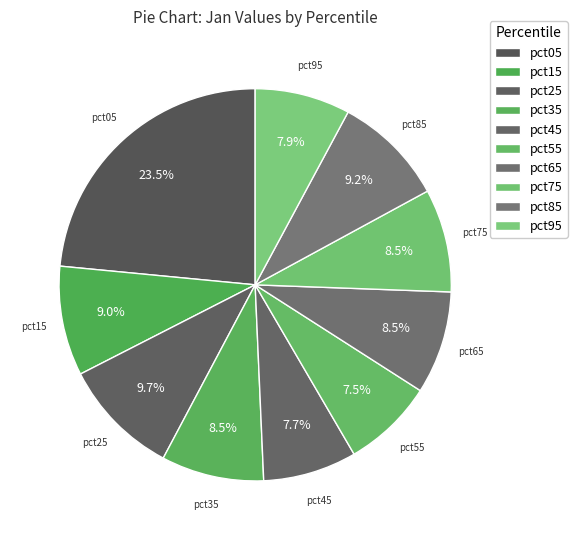

The pct85 slice represents 1% of the pie. True or false?

False